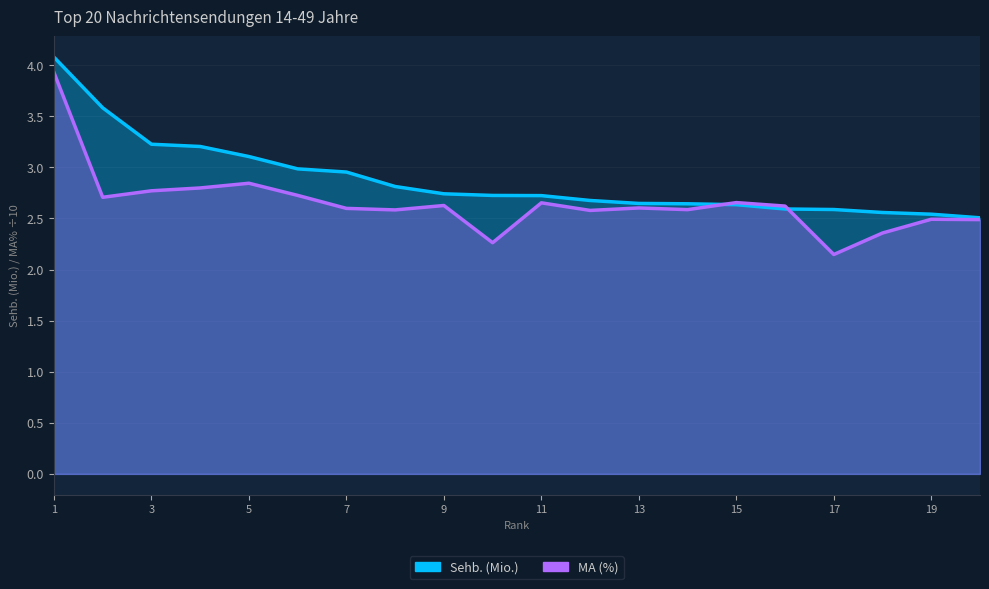

List the series in order of their overall mean, lowest first.

MA (%), Sehb. (Mio.)